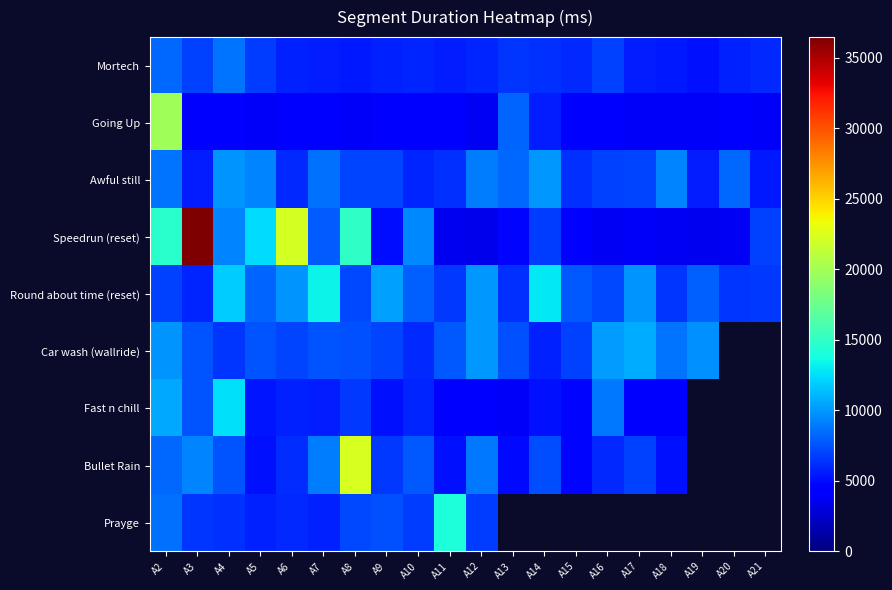

Between A16 and A20, which is larger?

A16